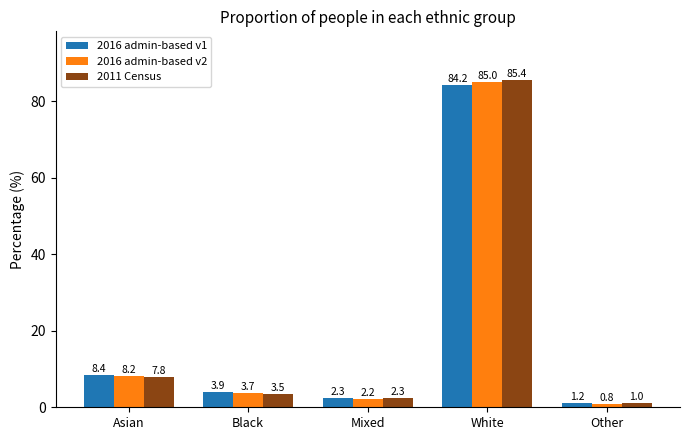

What is the difference between the highest and lowest values at Asian?

0.6